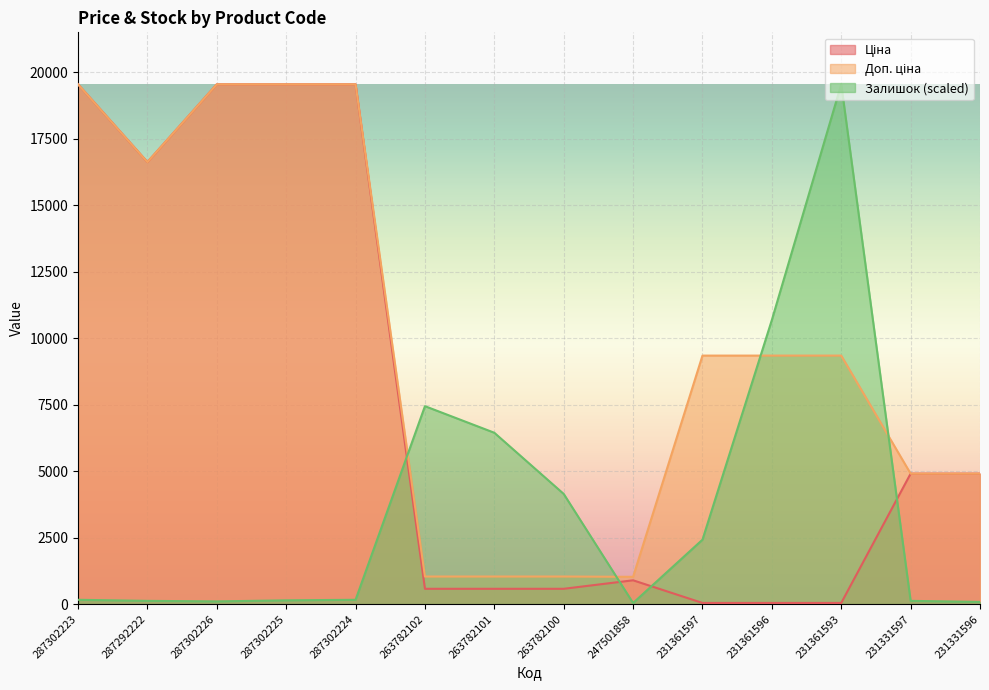

True or false: Залишок has a value of 33.5 at 287302226.

False